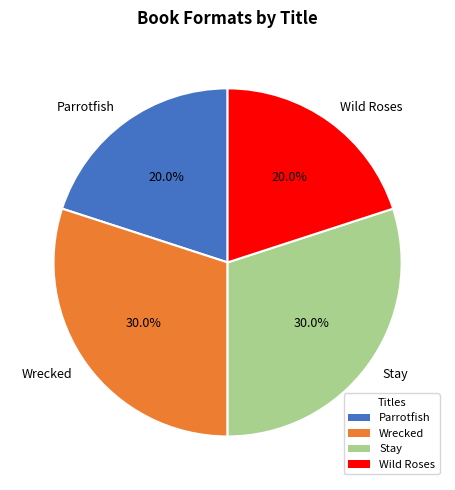

Does Stay account for over 50% of the chart?

No